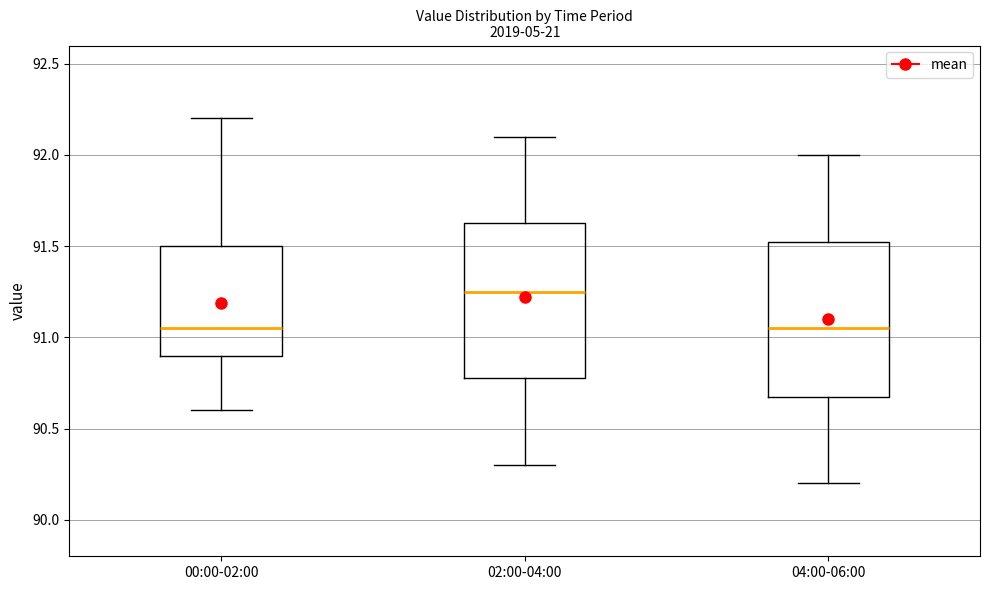

Reading left to right, transcribe this box plot: for each box, give where its median line is, the range the box spans, and where its two whiskers end, as read against the y-axis. The values are not printed on the chart, so give them approximately, as read against the axis.

00:00-02:00: median 91.05, box 90.90 to 91.50, whiskers 90.60 to 92.20
02:00-04:00: median 91.25, box 90.80 to 91.65, whiskers 90.30 to 92.10
04:00-06:00: median 91.05, box 90.70 to 91.55, whiskers 90.20 to 92.00